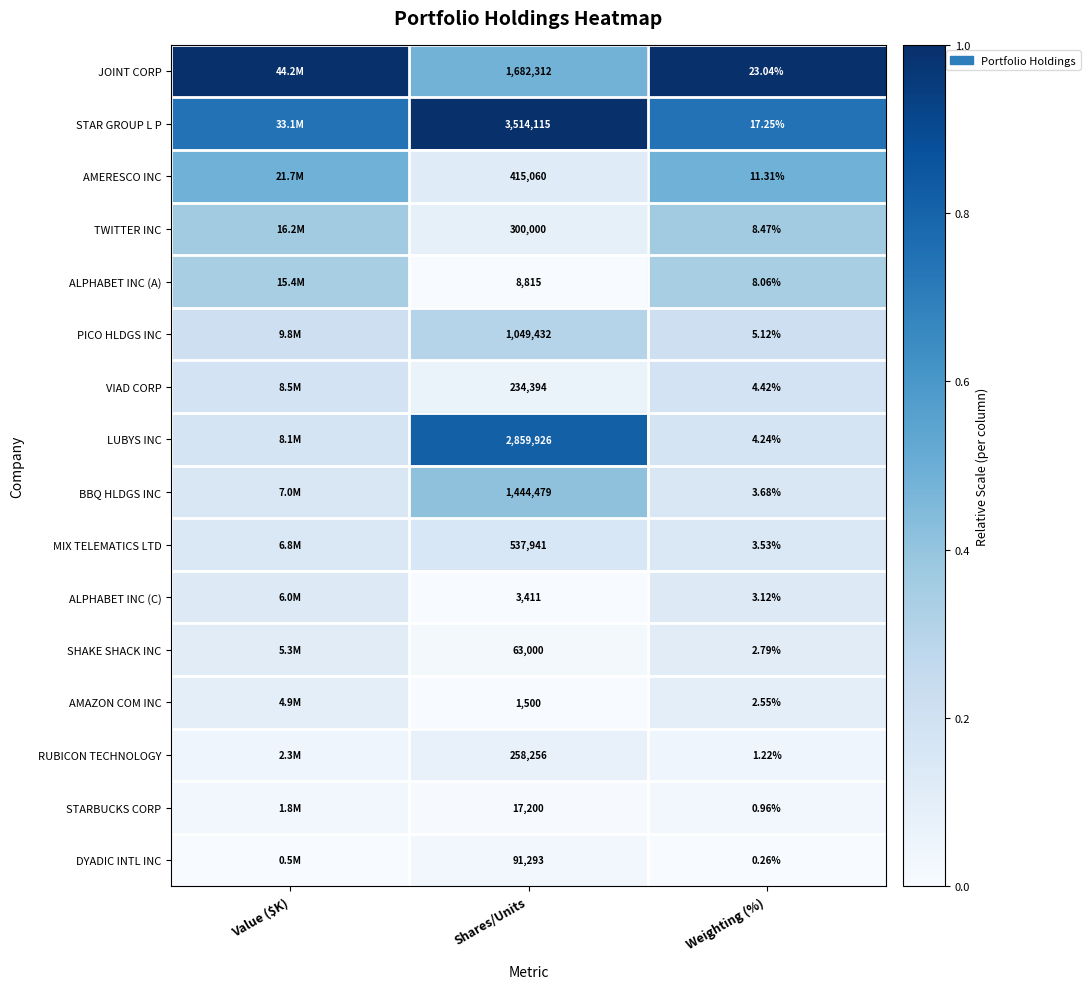

Rank the series at Weighting (%) from lowest to highest value.

DYADIC INTL INC, STARBUCKS CORP, RUBICON TECHNOLOGY, AMAZON COM INC, SHAKE SHACK INC, ALPHABET INC (C), MIX TELEMATICS LTD, BBQ HLDGS INC, LUBYS INC, VIAD CORP, PICO HLDGS INC, ALPHABET INC (A), TWITTER INC, AMERESCO INC, STAR GROUP L P, JOINT CORP